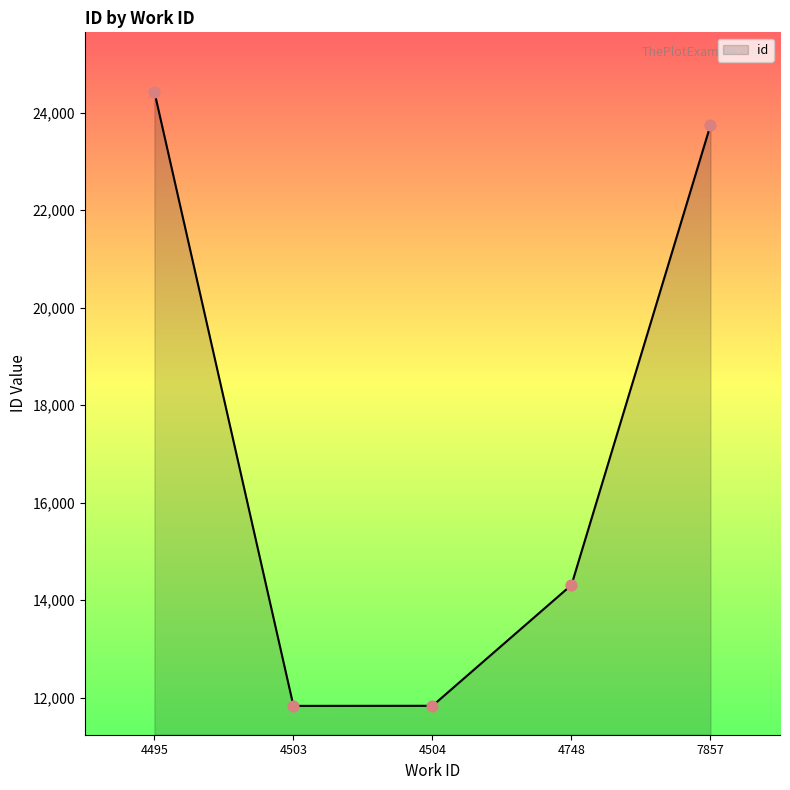

What is the change in value from 4748 to 7857?

+9430.5